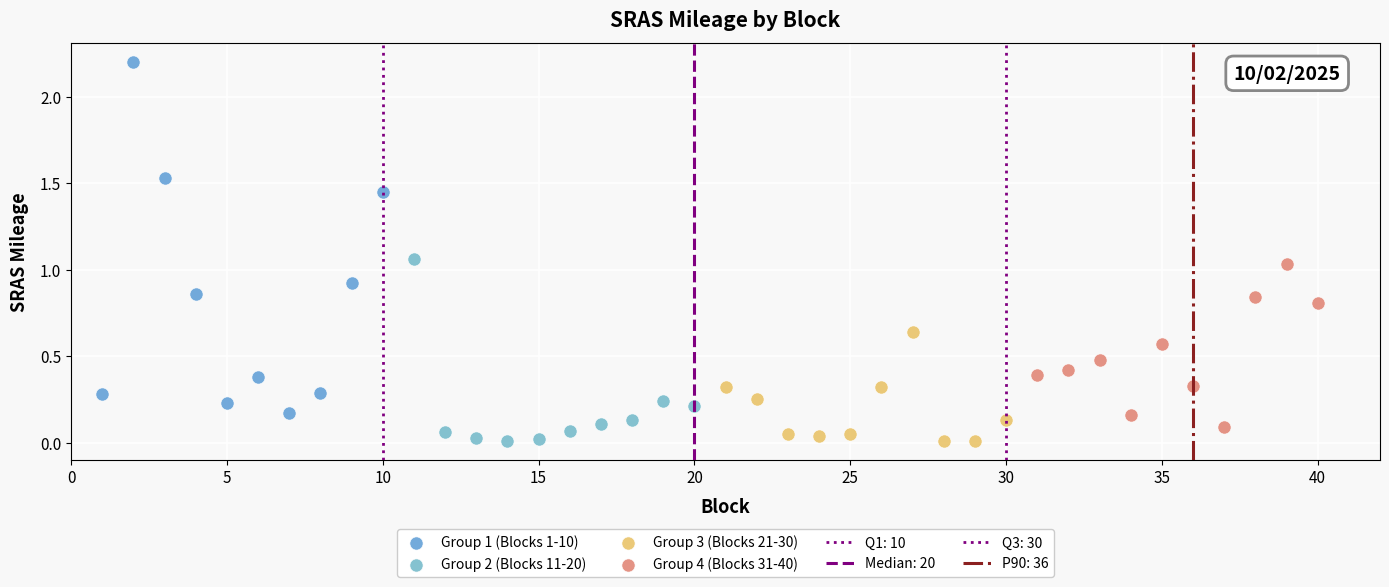

Which series has the widest spread of Y values?

Group 1 (Blocks 1-10)